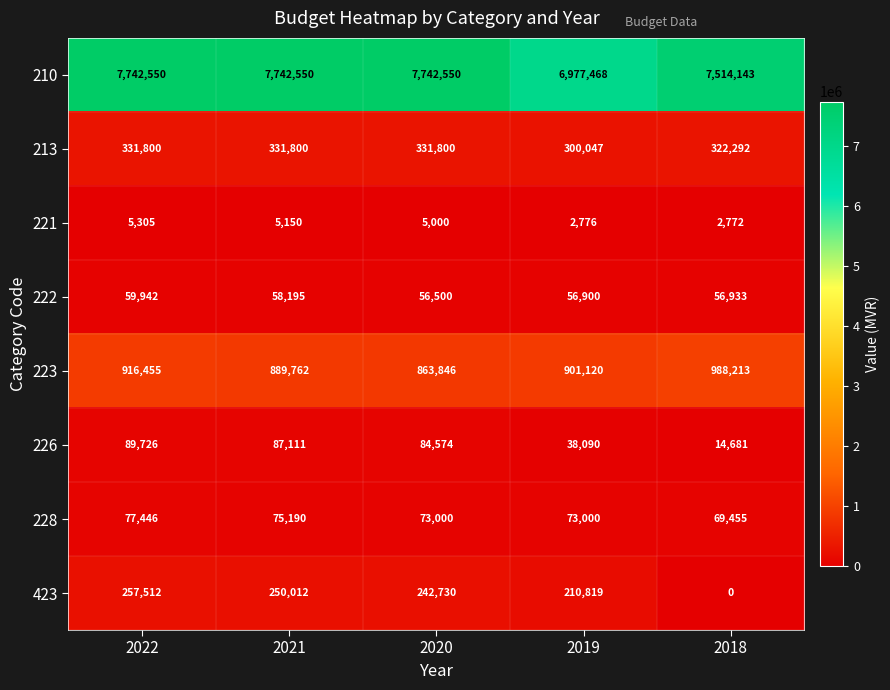

At which category does the chart reach its minimum across all series?

2018